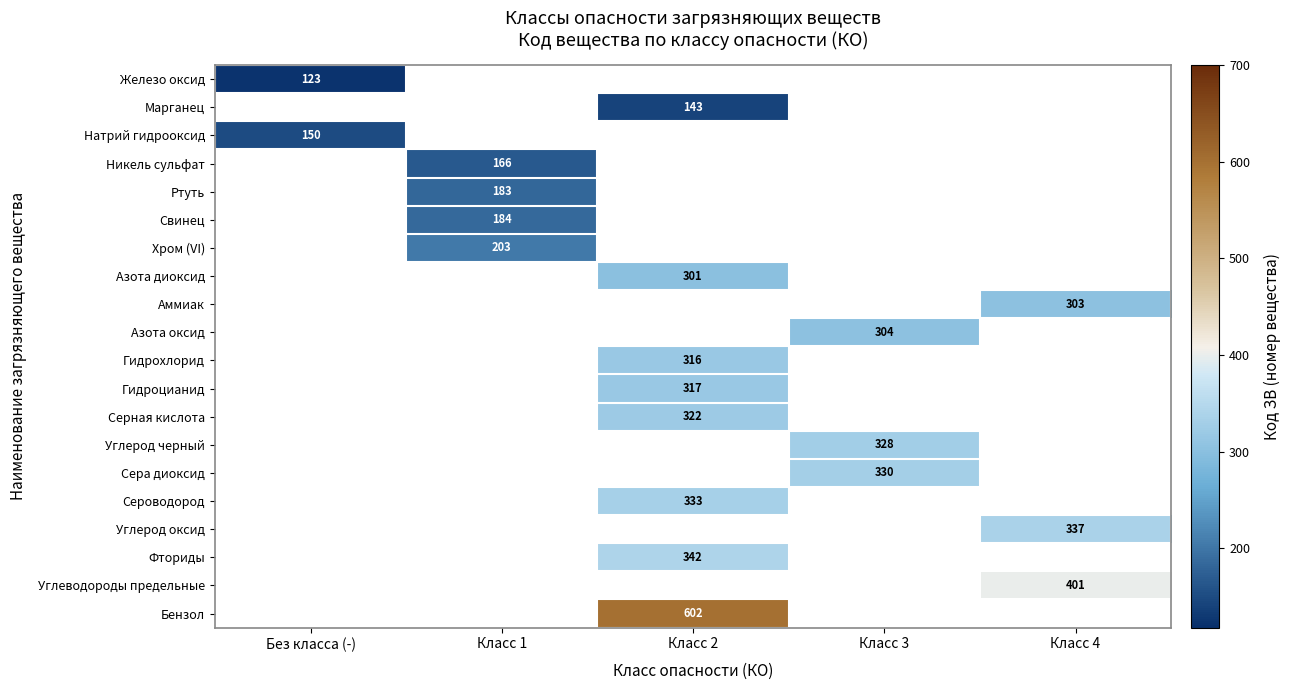

The value of Аммиак at Класс 4 is 303. True or false?

True